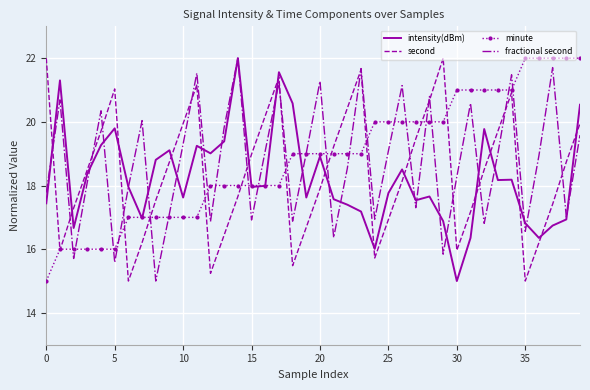

What is the smallest value displayed?

15.0